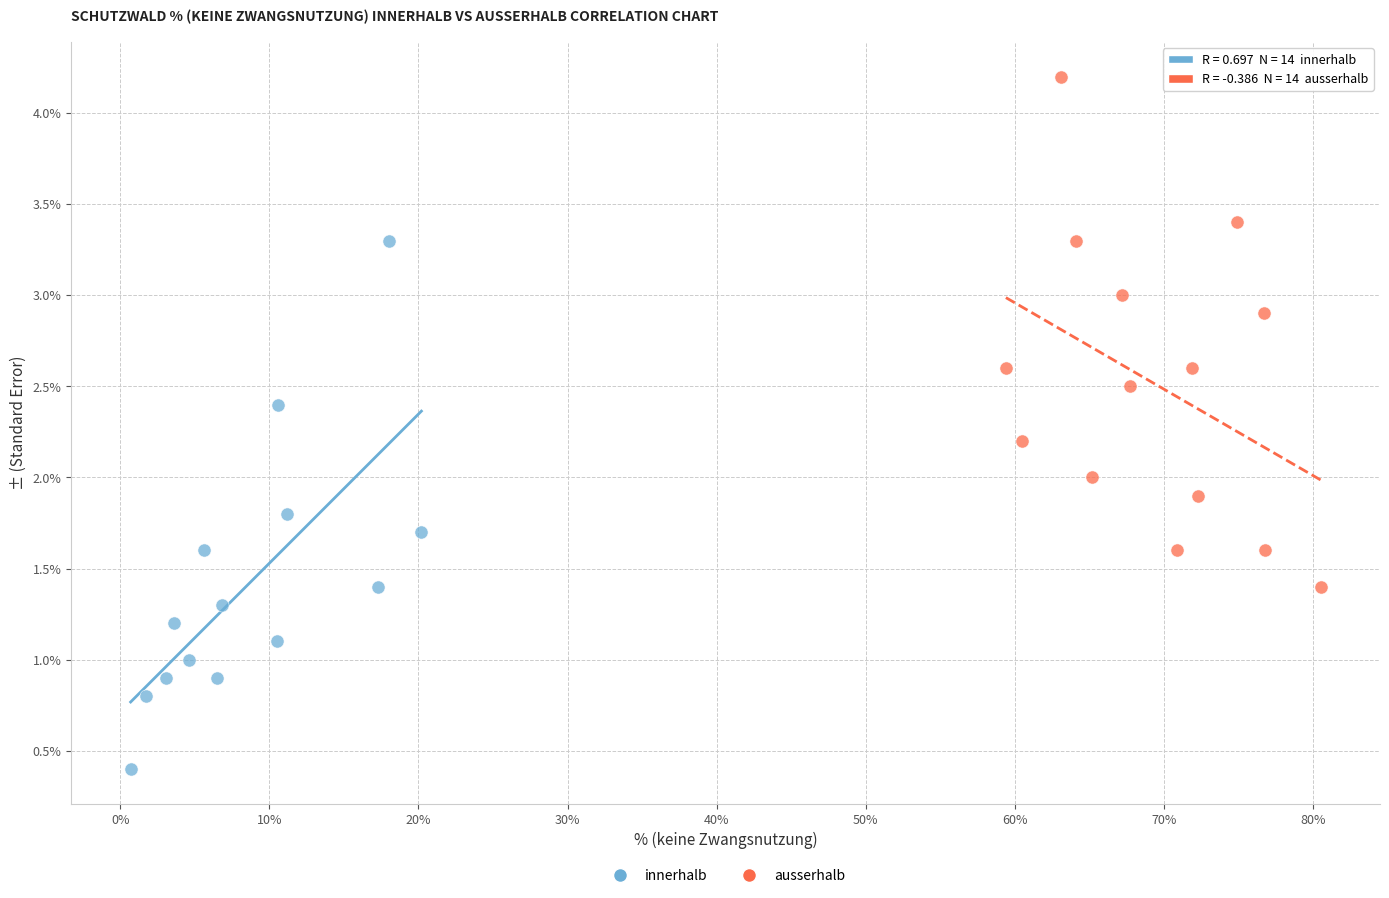

Which series contains the highest Y value?

ausserhalb